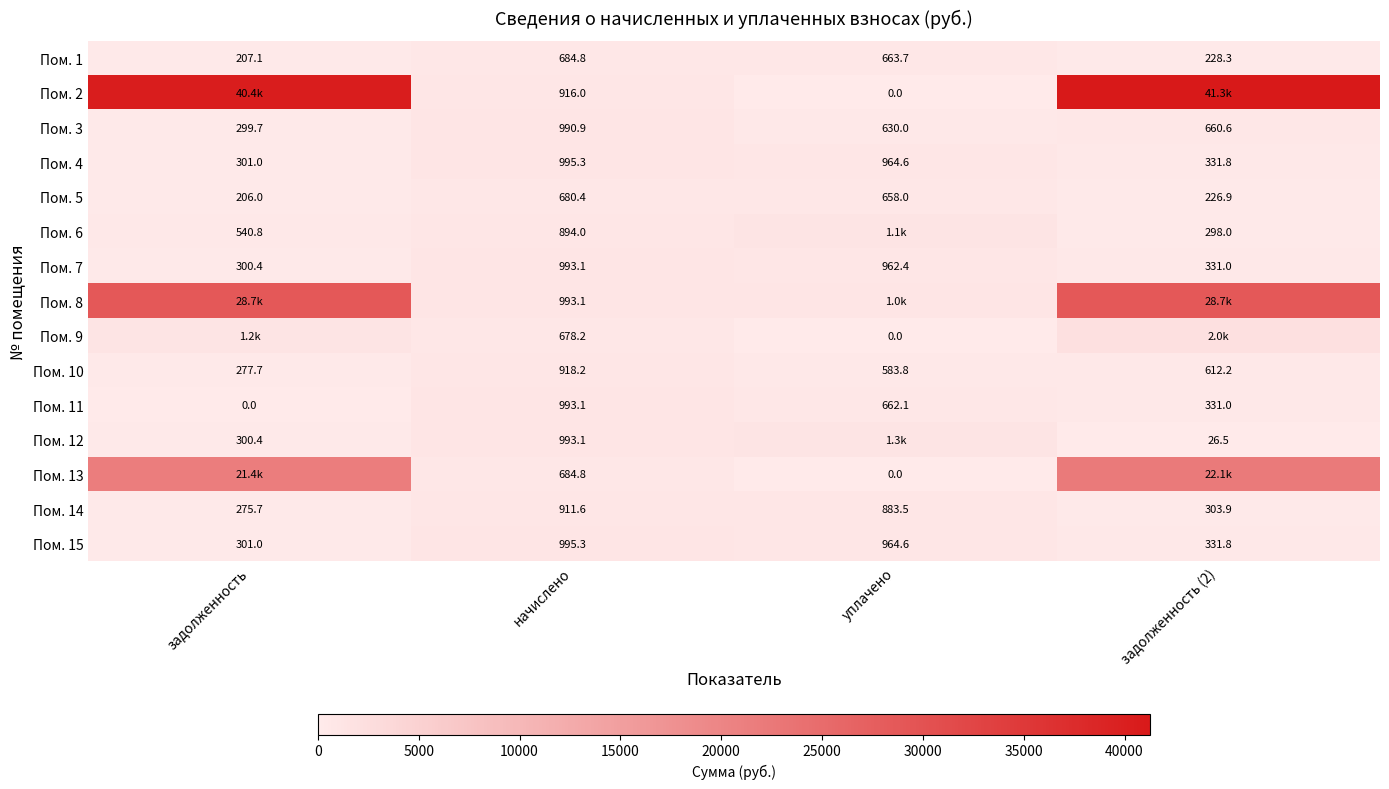

True or false: Пом. 12 has a value of 993.1 at начислено.

True